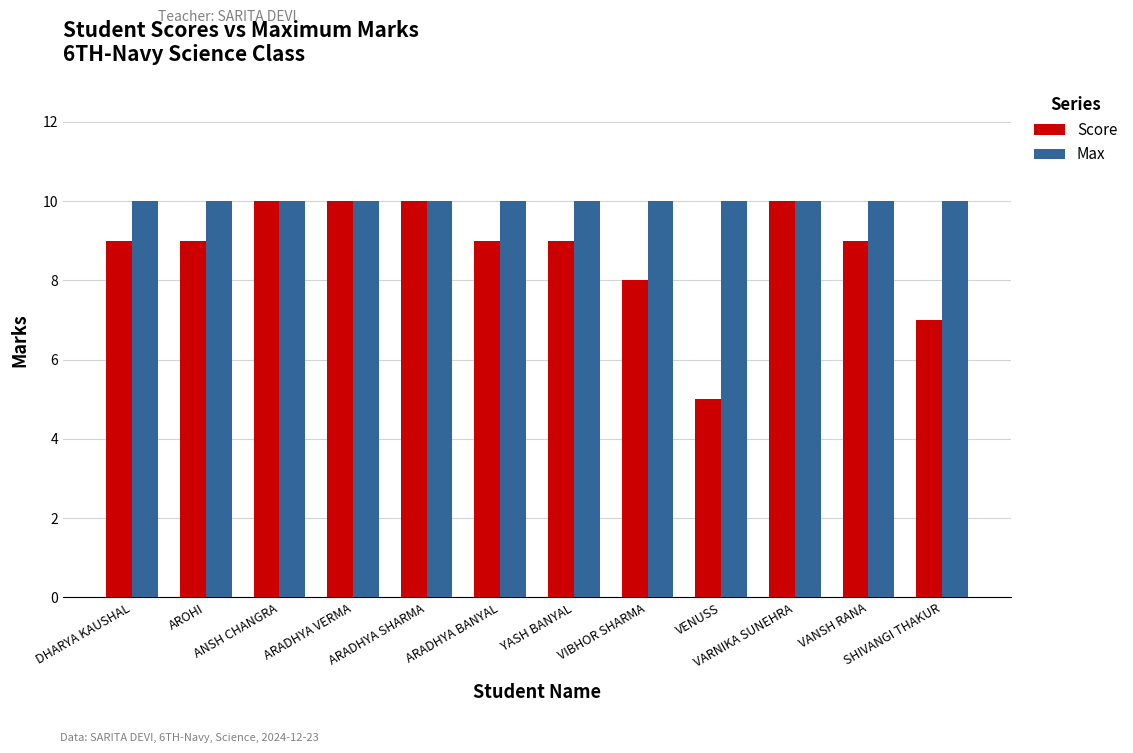

Rank the series by their average value, from lowest to highest.

Score, Max